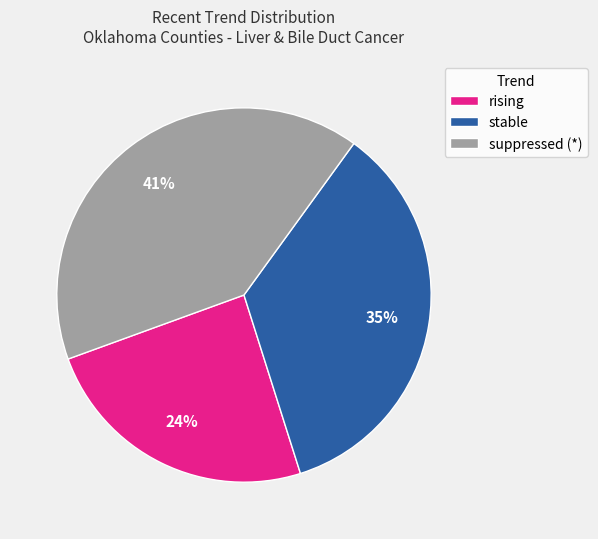

Which category has the biggest portion of the pie?

suppressed (*)